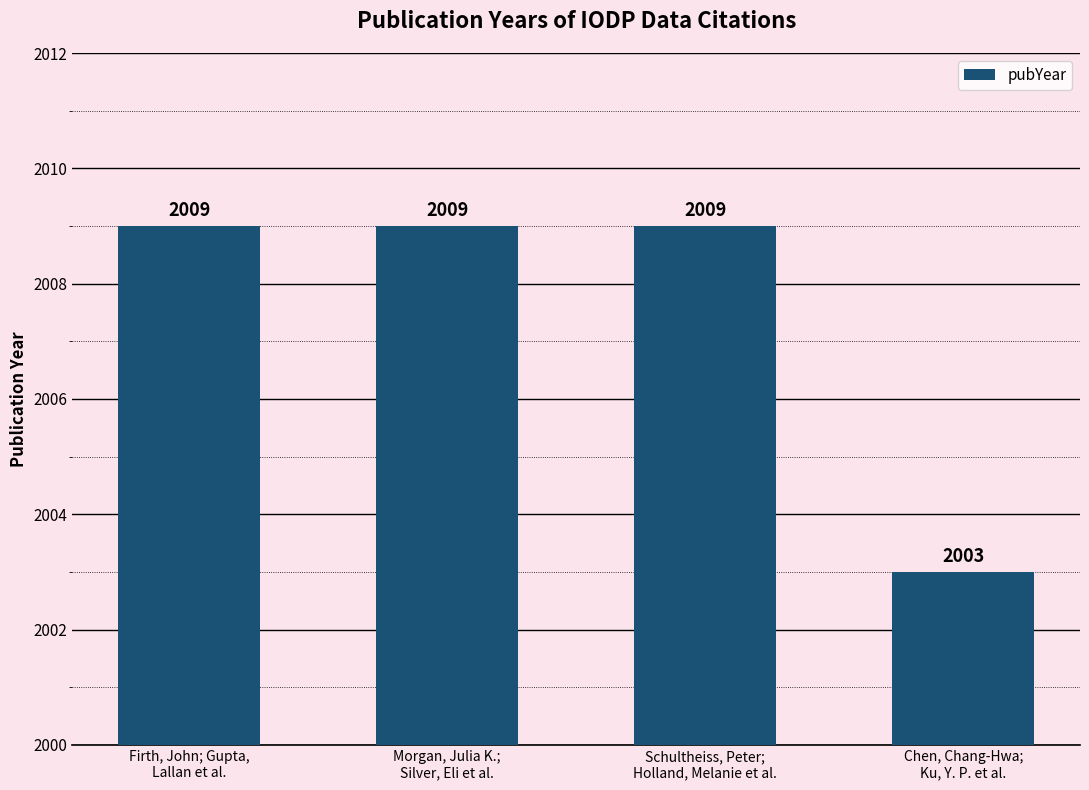

Between Chen, Chang-Hwa;
Ku, Y. P. et al. and Schultheiss, Peter;
Holland, Melanie et al., which is larger?

Schultheiss, Peter;
Holland, Melanie et al.